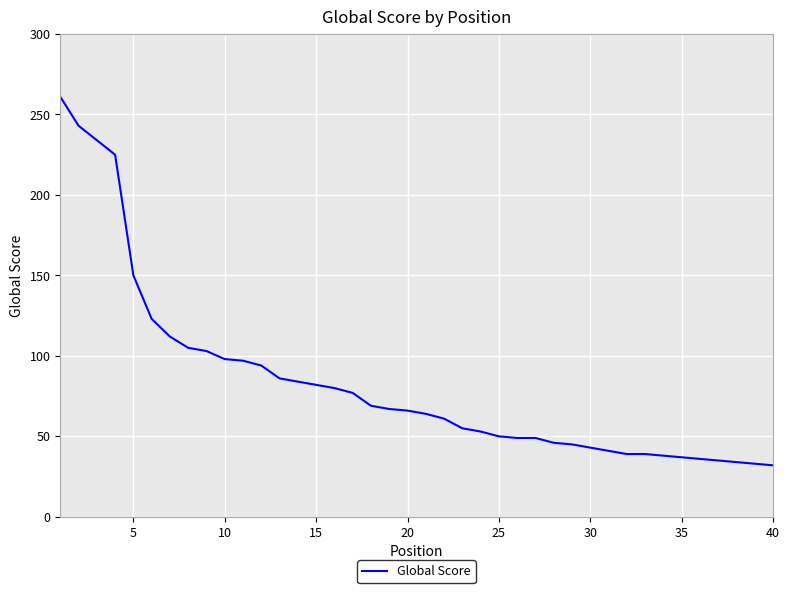

What is the difference between the maximum and minimum values?

229